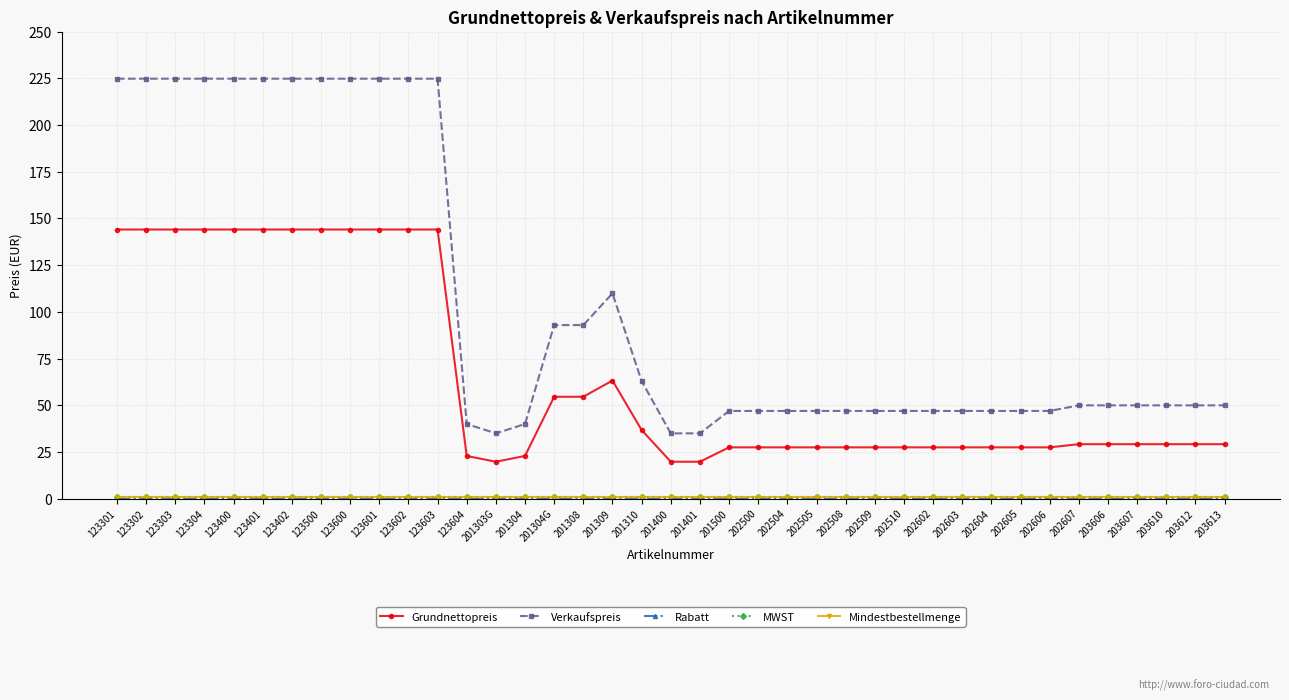

Which series has the largest total across all categories?

Verkaufspreis